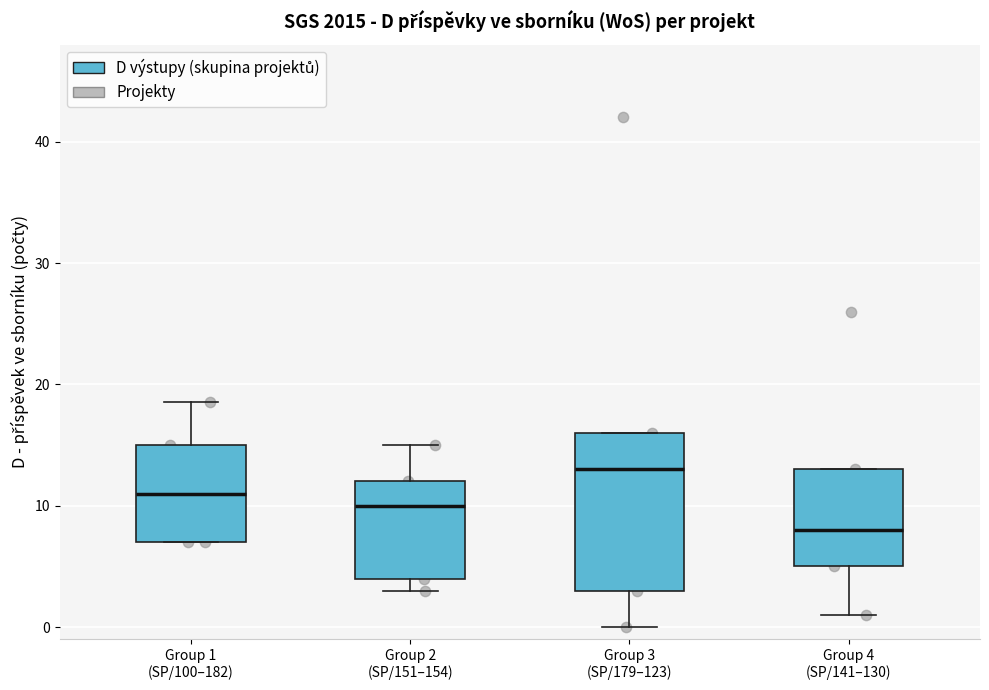

Which box has the lowest median line?

Group 4 (SP/141–130)